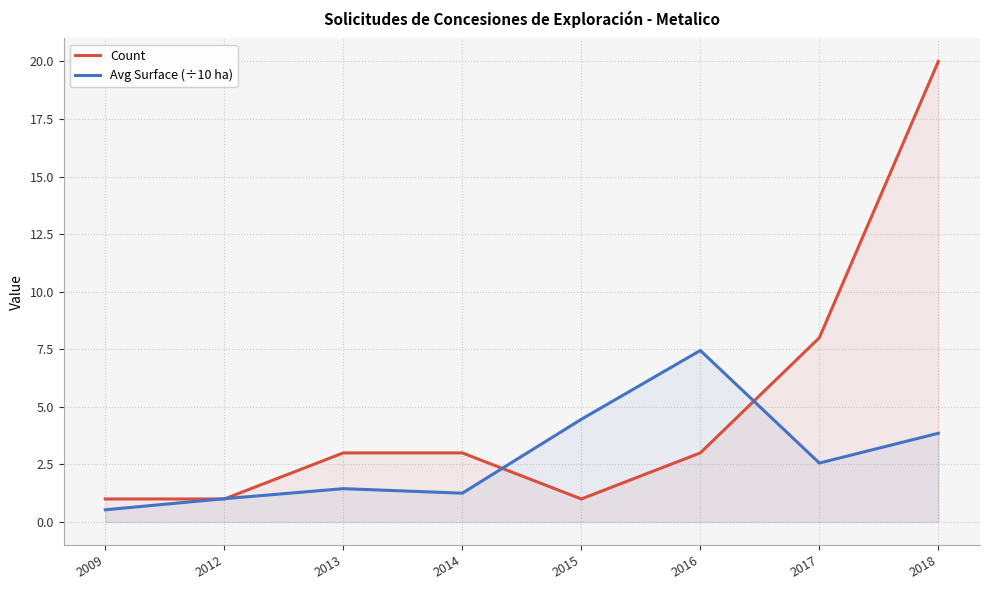

Rank the series by their maximum value, from highest to lowest.

Count, Avg Surface (÷10 ha)